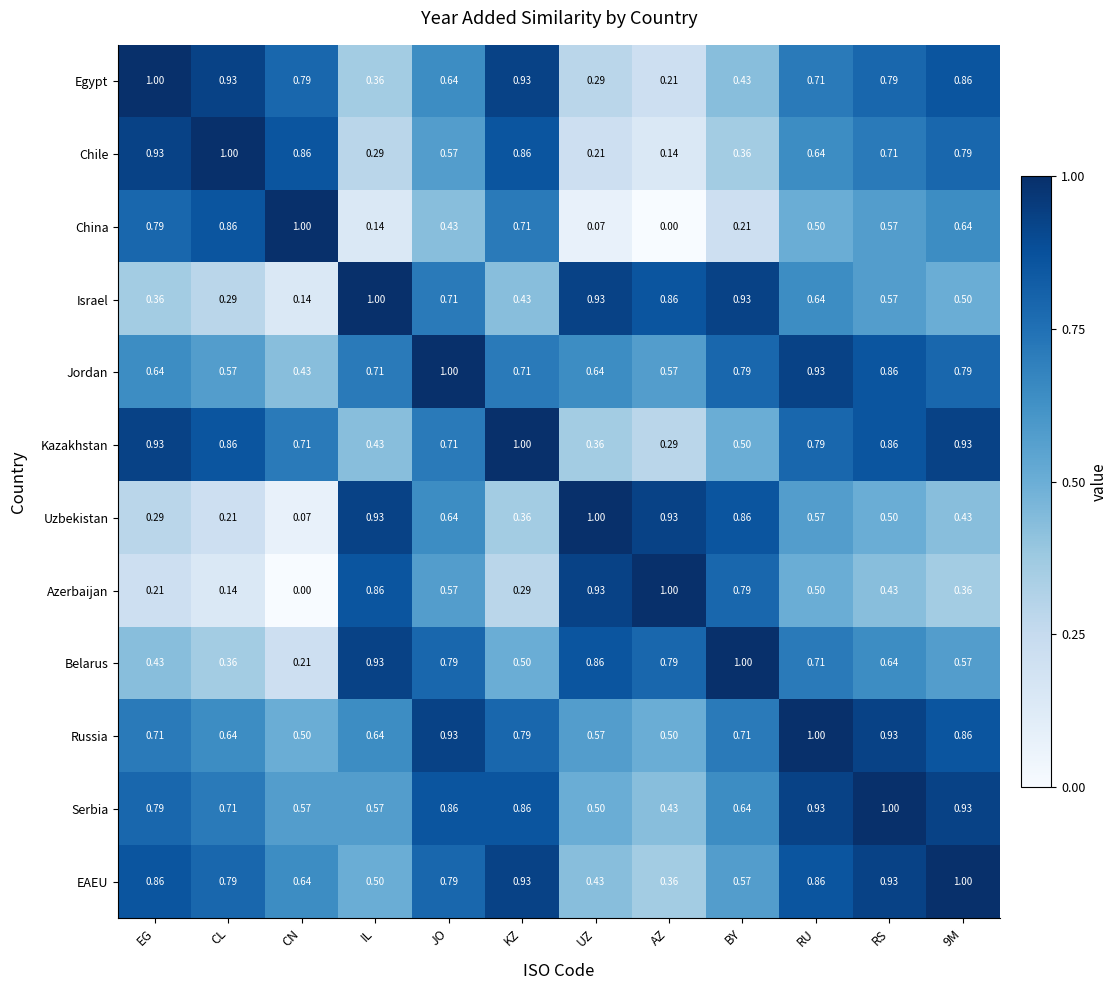

Which category has the lowest value in the Azerbaijan series?

CN